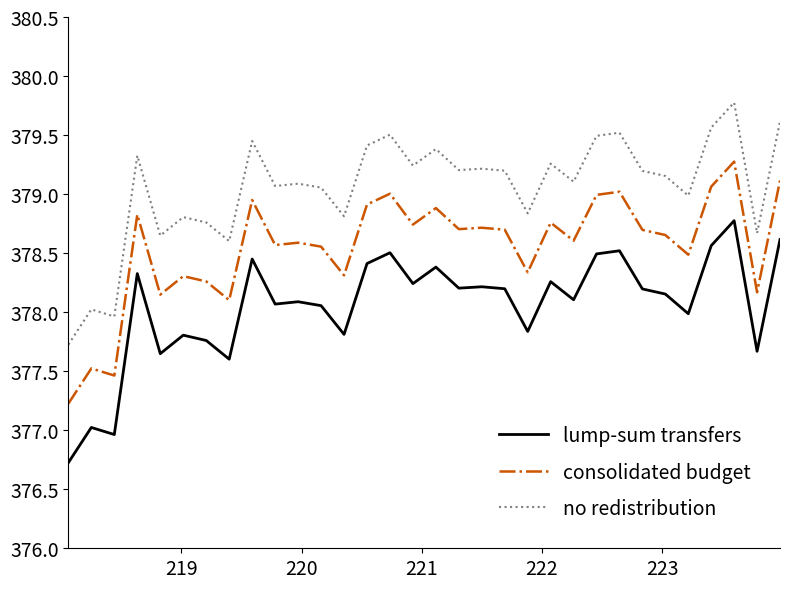

Does the chart display data point markers on the line(s)?

No